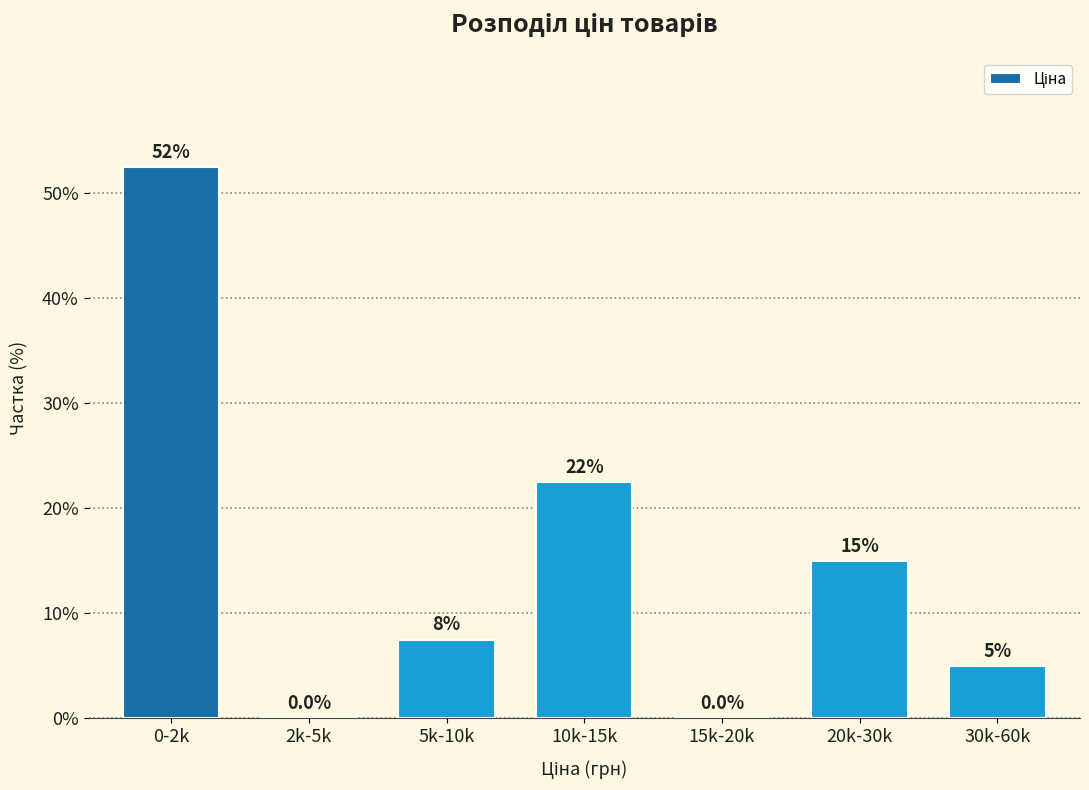

Reading left to right, transcribe all the data shown in this chart.

0-2k=52.5	2k-5k=0.0	5k-10k=7.5	10k-15k=22.5	15k-20k=0.0	20k-30k=15.0	30k-60k=5.0